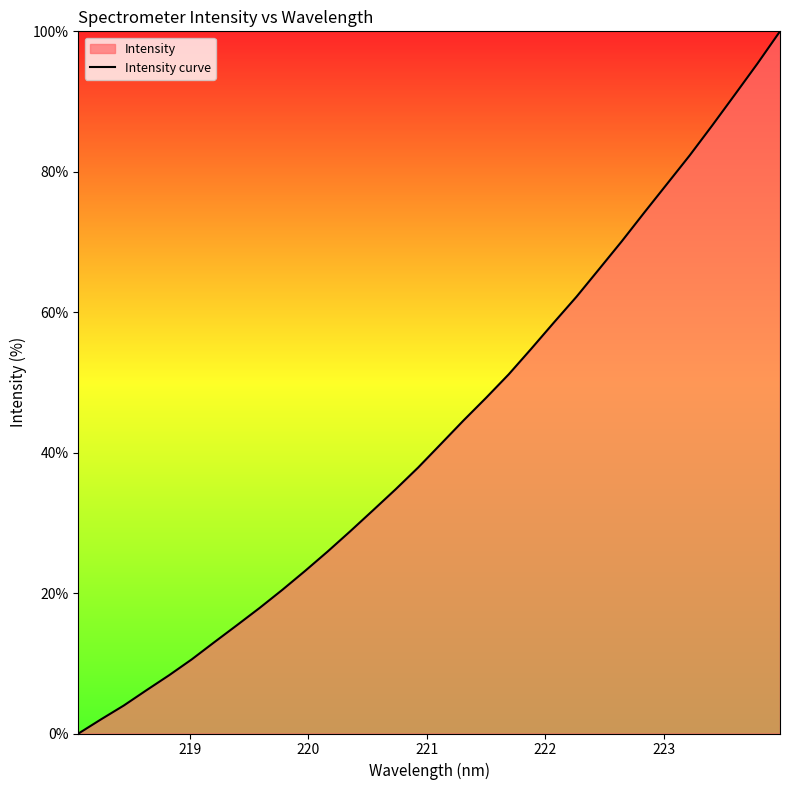

How many lines are shown in the chart?

1